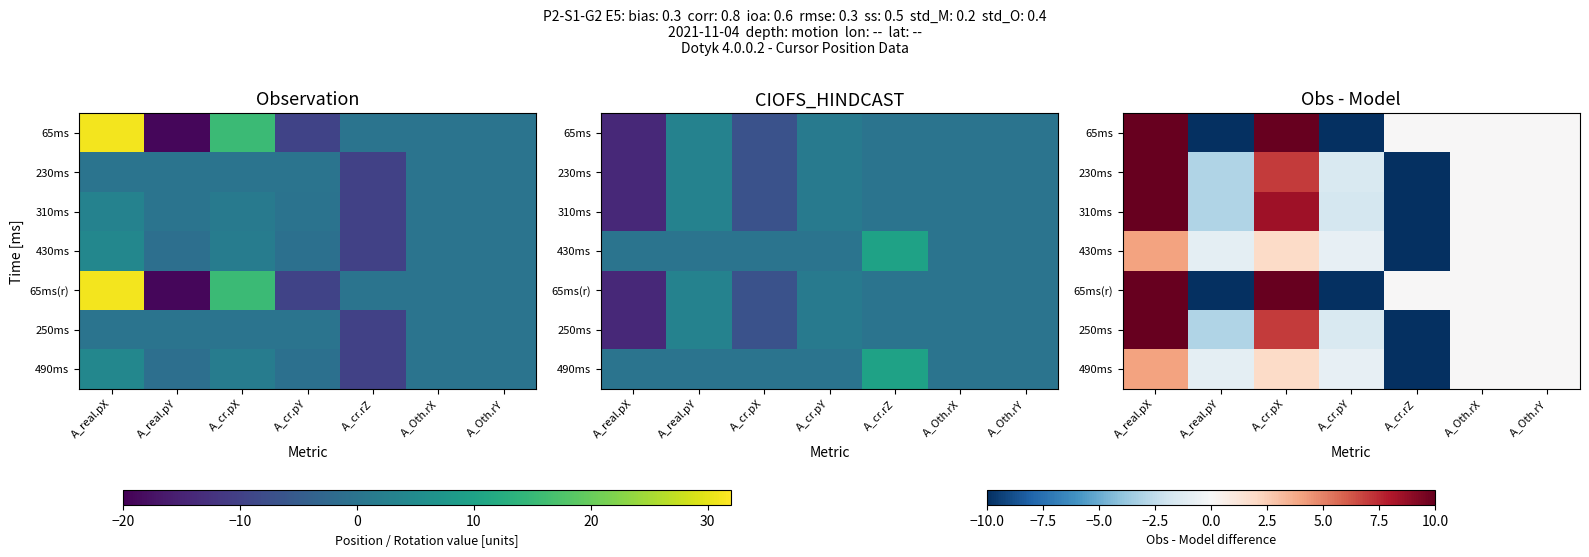

At which label does 65ms(r) reach its peak?

A_real.pX